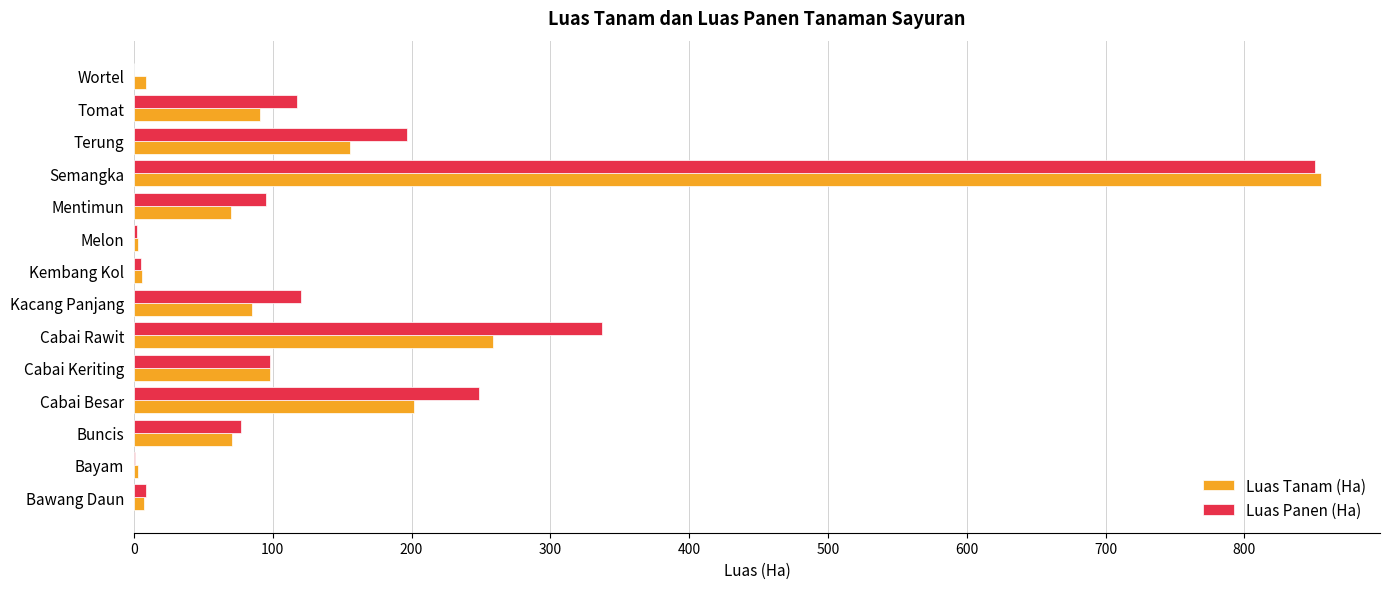

The Luas Panen (Ha) series shows 277.8 at Wortel. True or false?

False